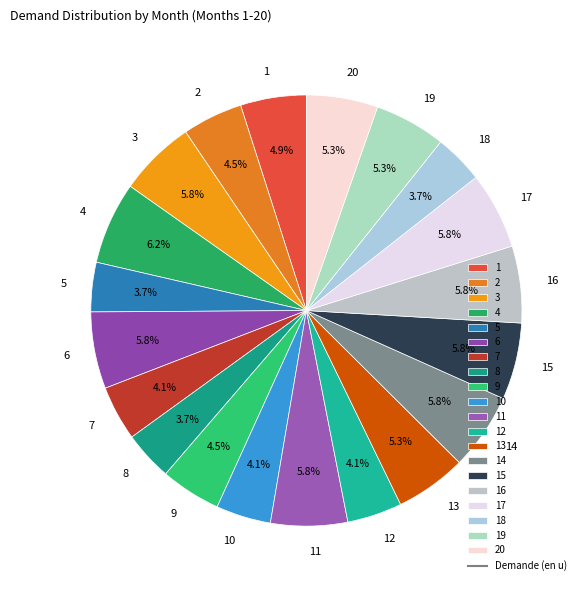

What percentage is the 14 slice, to the nearest percent?

6%